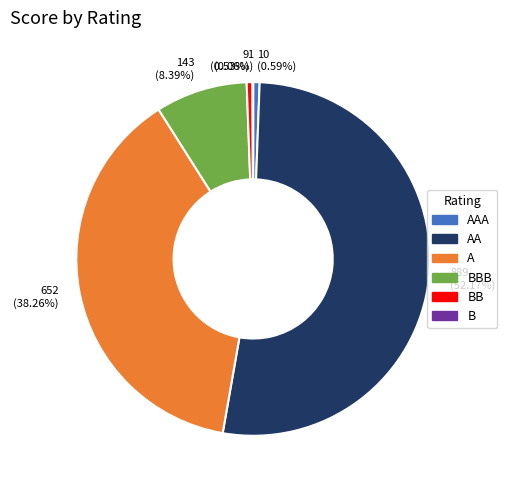

To the nearest percent, what is the average slice percentage?

17%